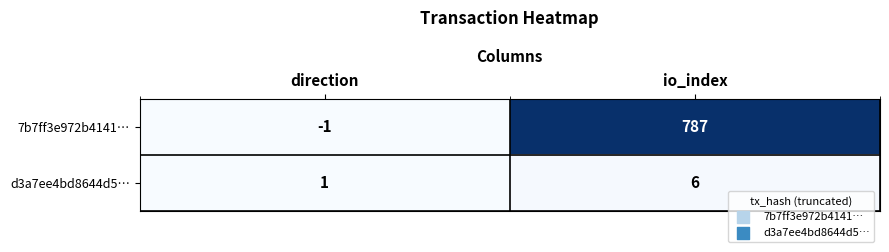

Where is d3a7ee4bd8644d5… nearest to the value 3?

direction